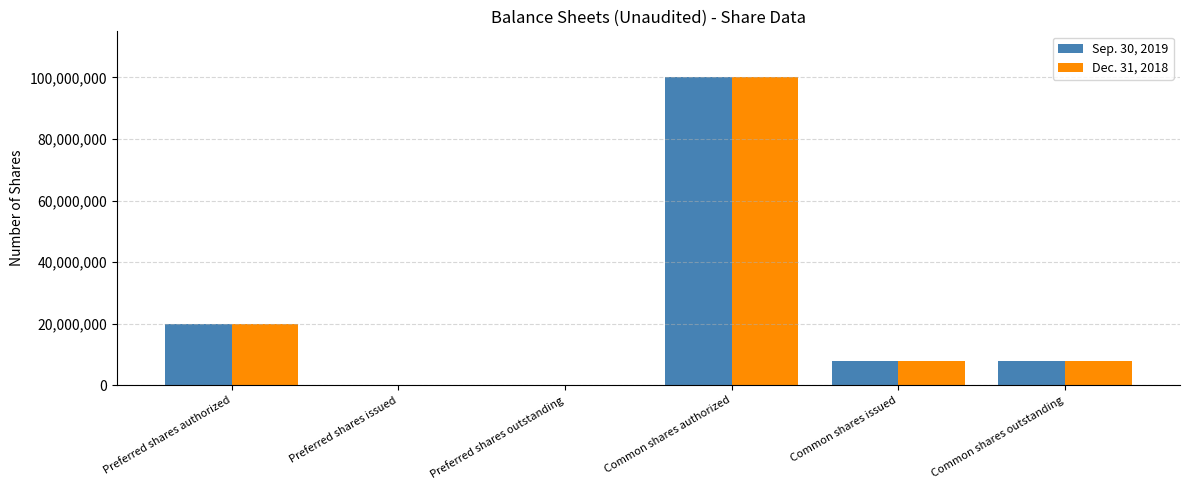

What is the maximum value for Sep. 30, 2019?

100000000